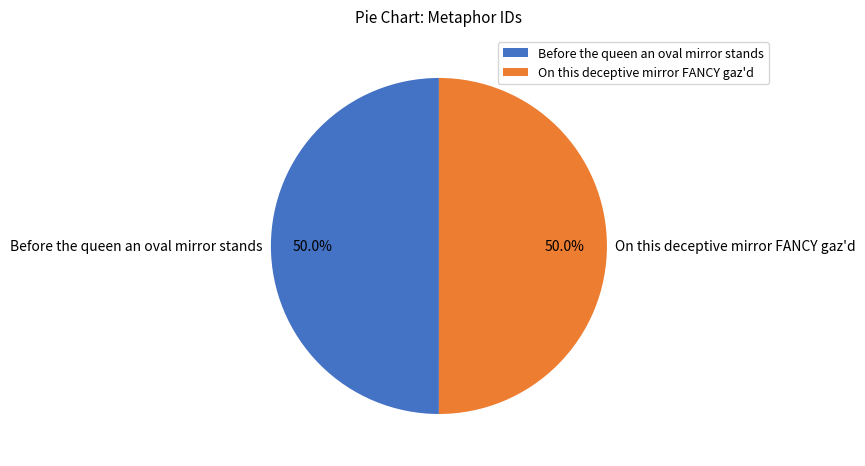

True or false: On this deceptive mirror FANCY gaz'd accounts for 50% of the total.

True